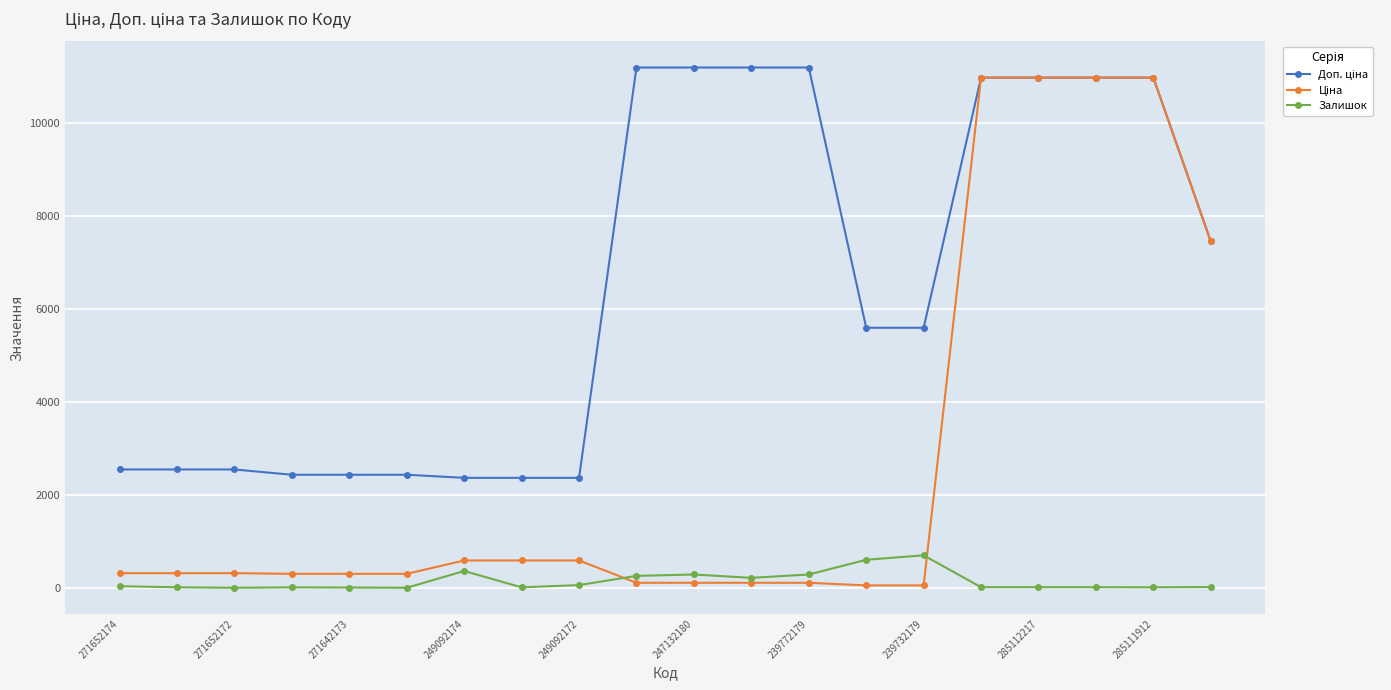

What is the maximum value shown in the chart?

11182.0